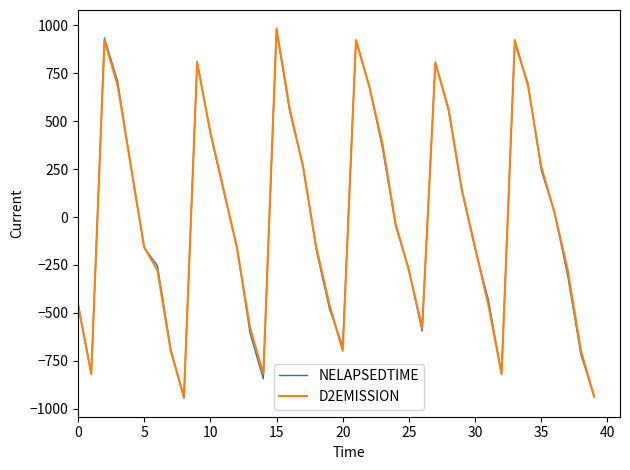

What is the highest value of the NELAPSEDTIME series?

974.1